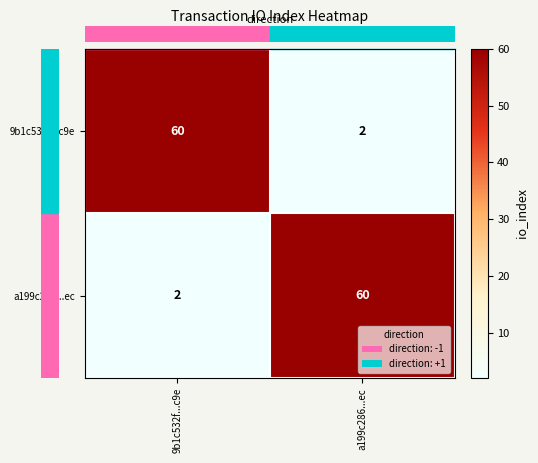

What is the difference between the highest and lowest values at a199c286...ec?

58